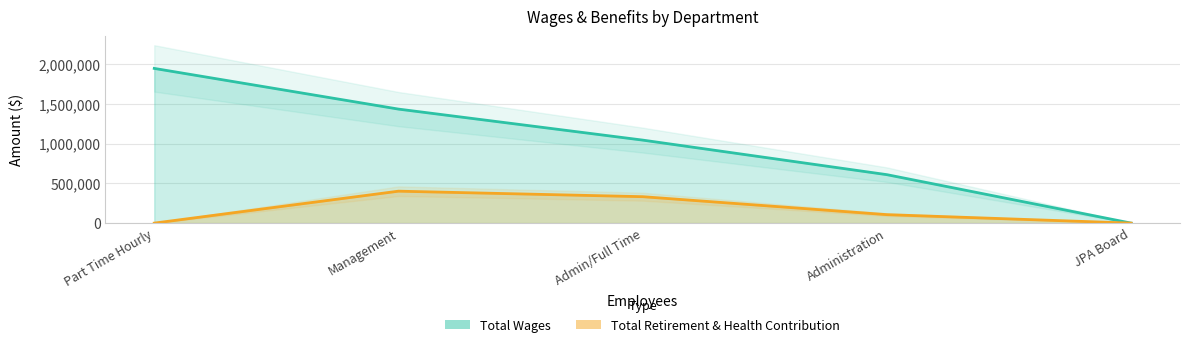

List the series in order of their overall mean, lowest first.

Total Retirement & Health Contribution, Total Wages